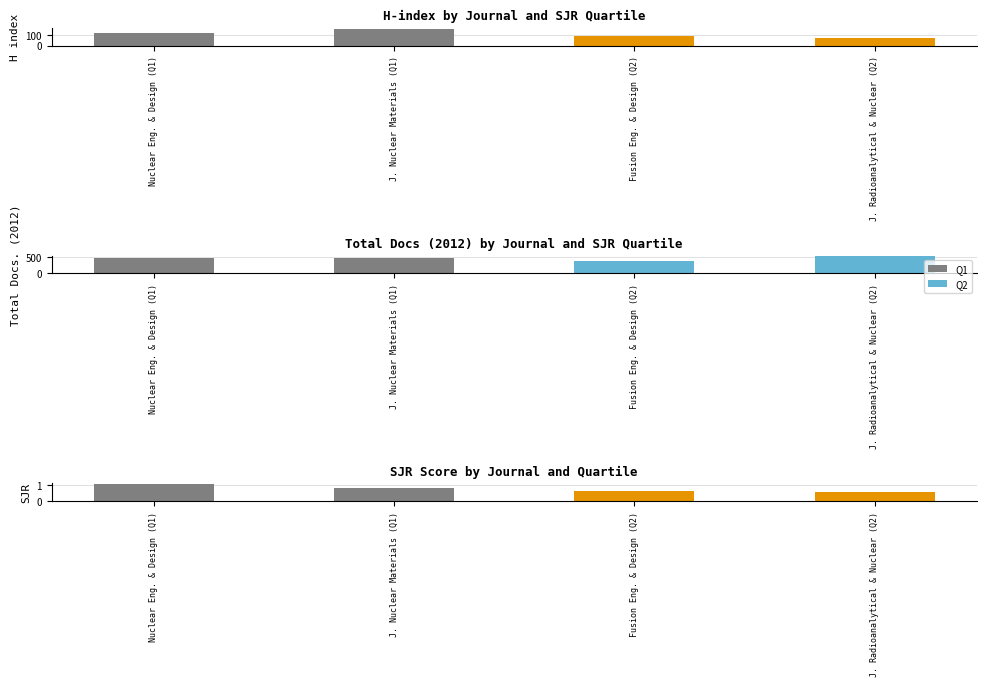

Between J. Nuclear Materials (Q1) and Nuclear Eng. & Design (Q1), which is larger?

Nuclear Eng. & Design (Q1)